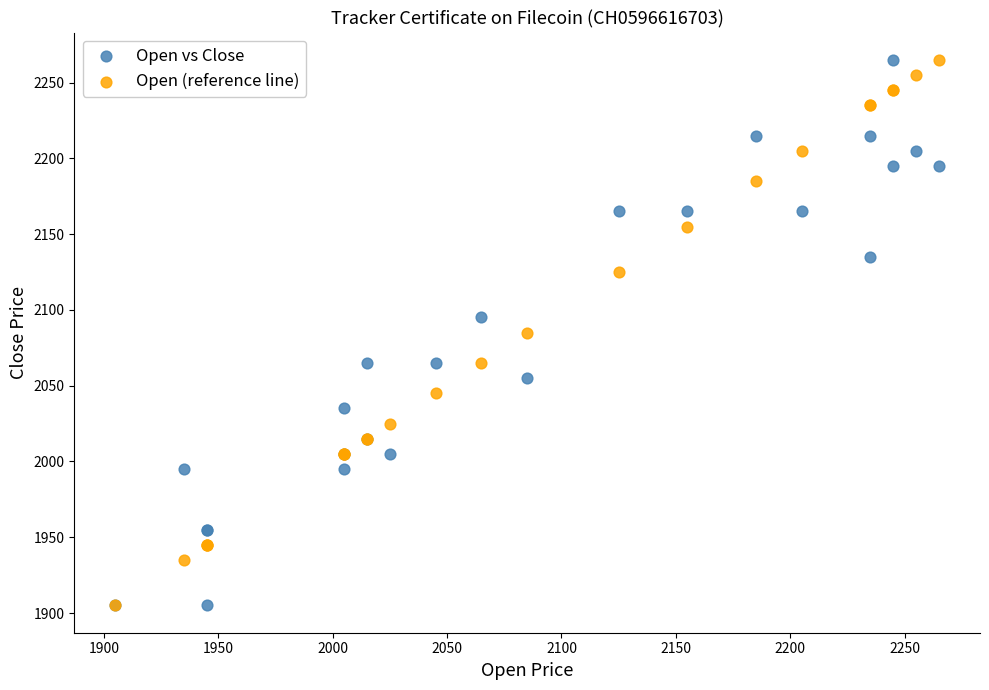

What are all the series names shown in the legend?

Open vs Close, Open (reference line)